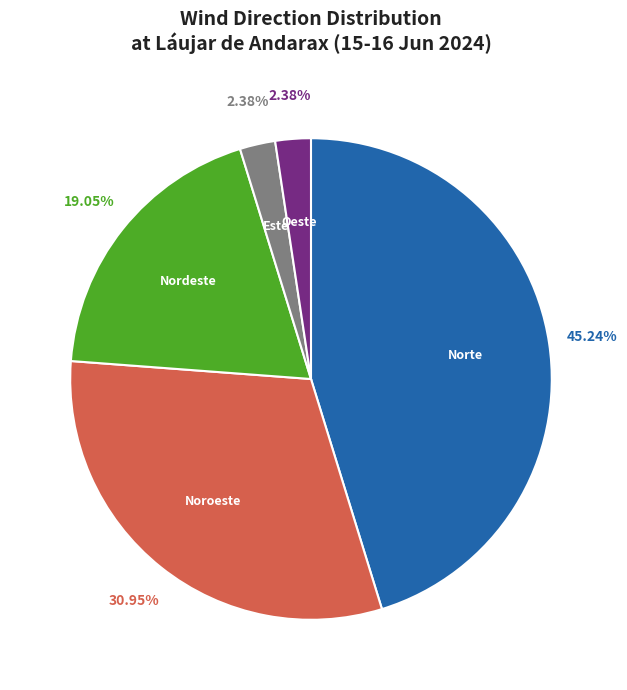

Is there a majority slice in this chart?

No